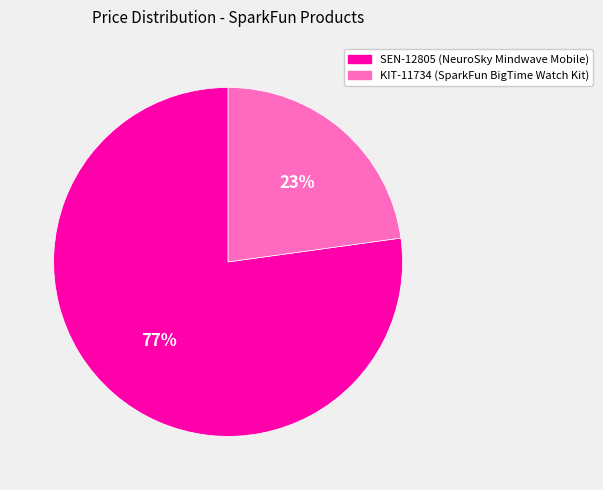

What is the smallest slice in the pie chart?

KIT-11734 (SparkFun BigTime Watch Kit)